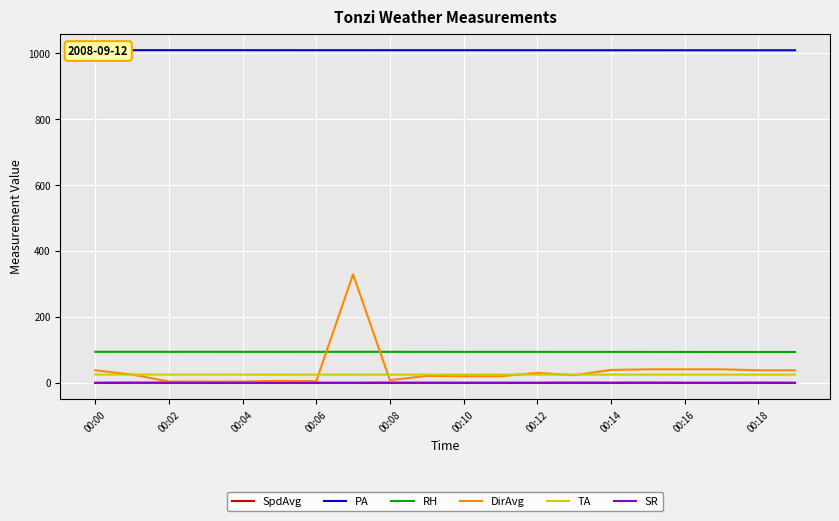

Is it true that SR equals 0.1 at 15?

True